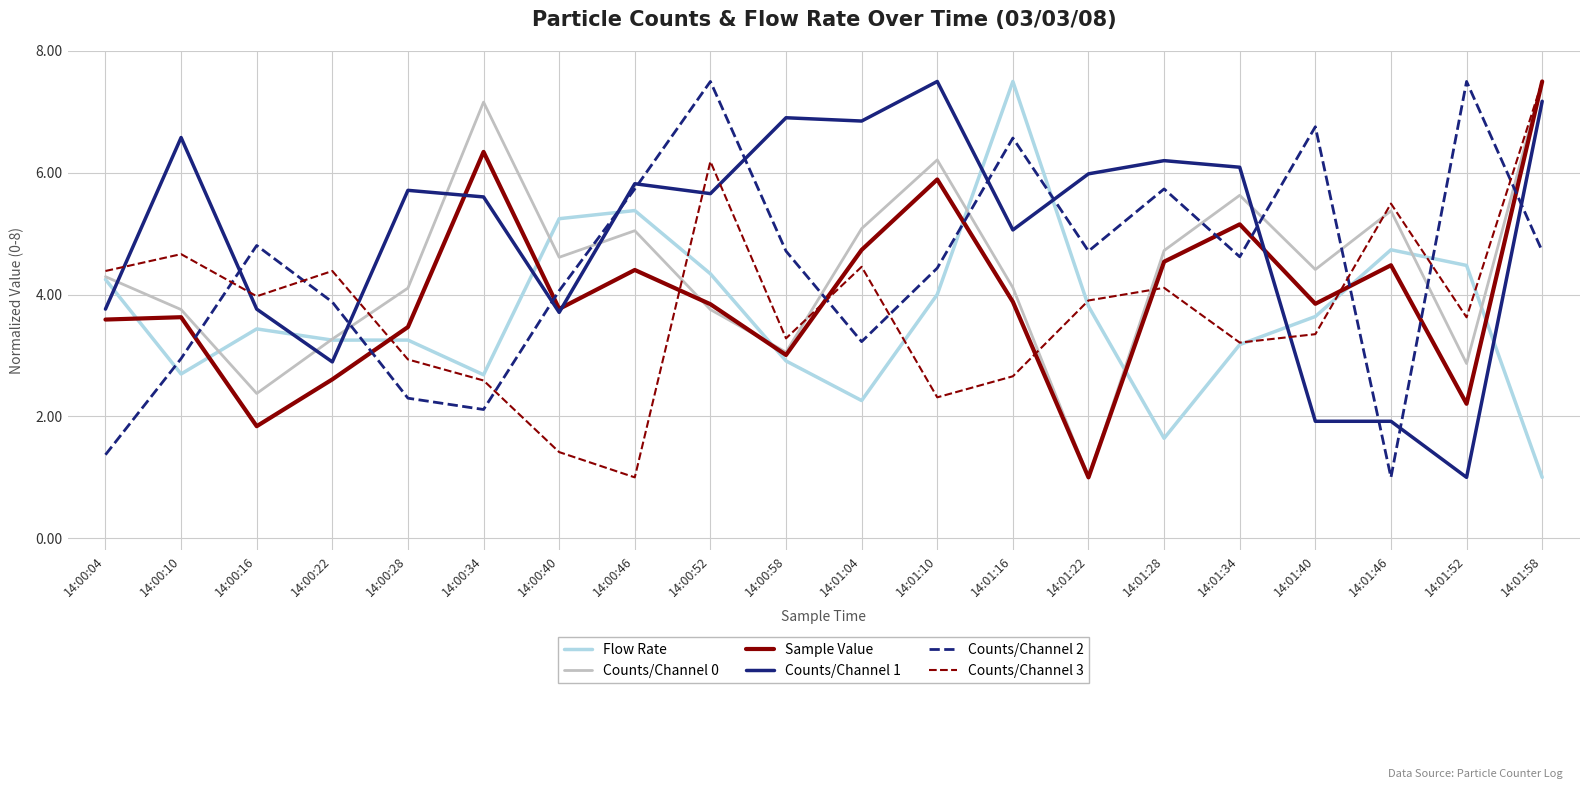

What position from the left is 14:01:22?

14